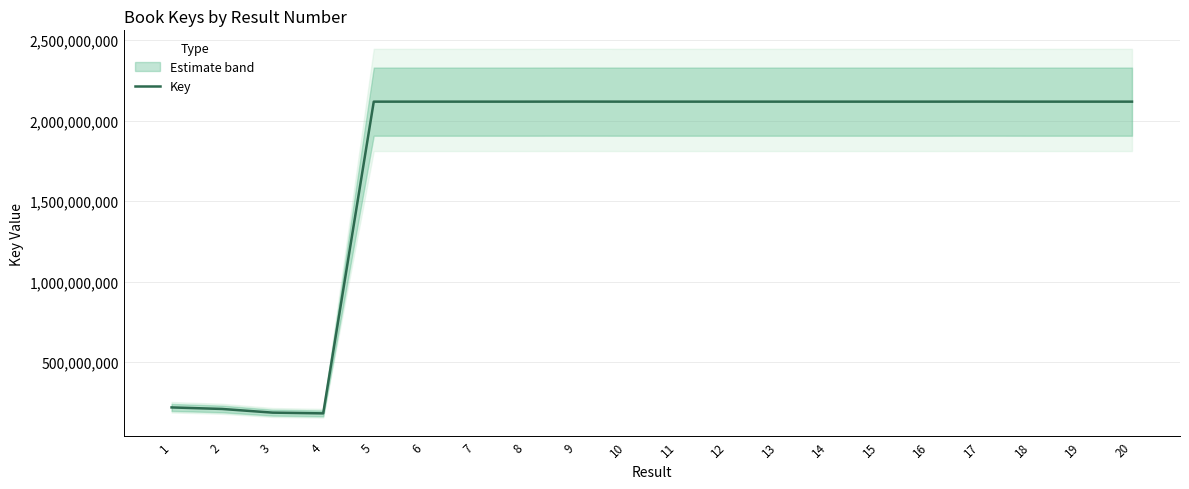

Is it true that the value at 15 is 2117869234?

True